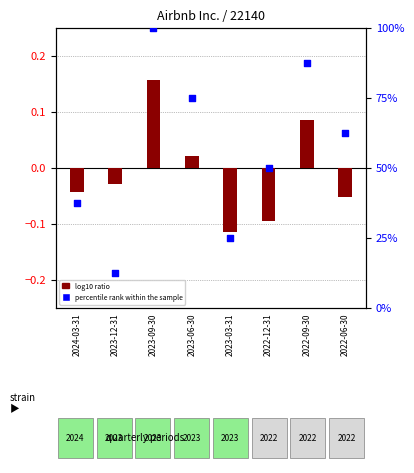

Which series reaches the maximum Y coordinate?

percentile rank within the sample